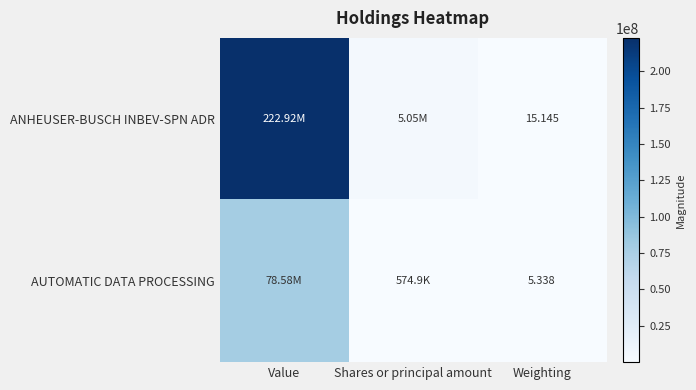

Rank the series at Weighting from lowest to highest value.

AUTOMATIC DATA PROCESSING, ANHEUSER-BUSCH INBEV-SPN ADR